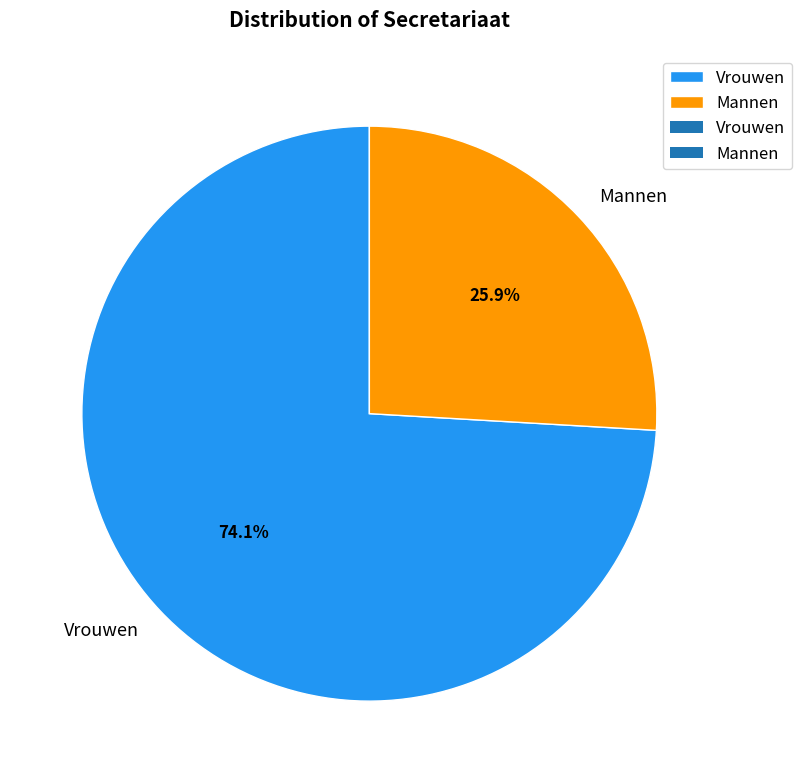

Which category accounts for the majority?

Vrouwen